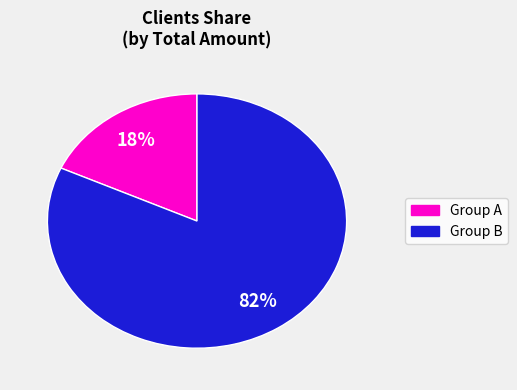

To the nearest percent, what is the average slice percentage?

50%